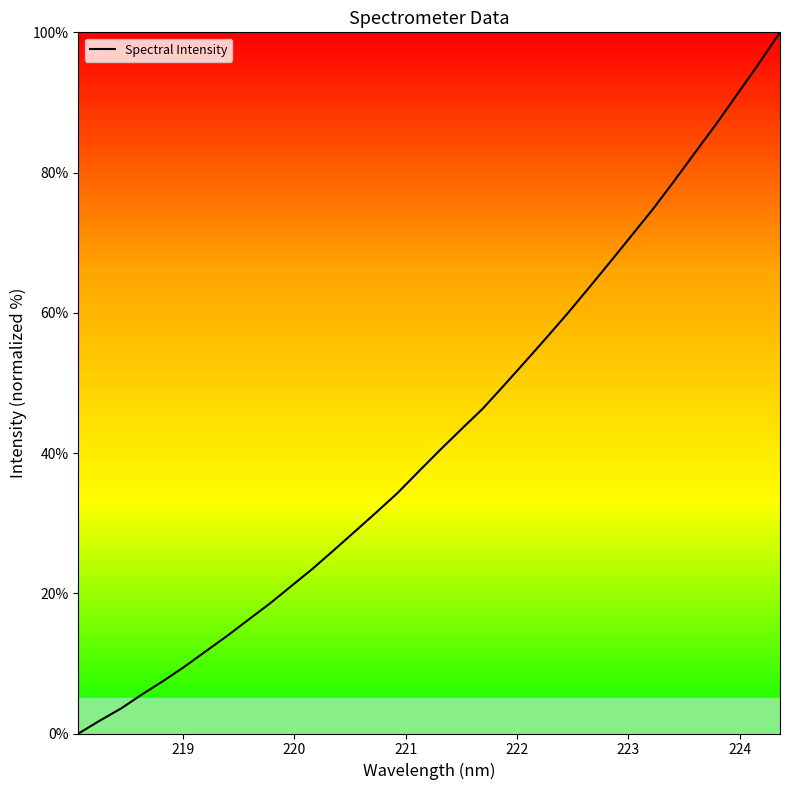

What is the difference between the maximum and minimum values?

100.0